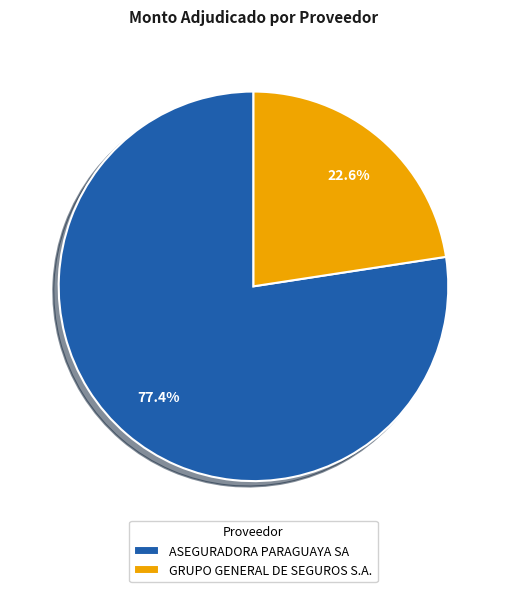

Which slice is the smallest?

GRUPO GENERAL DE SEGUROS S.A.